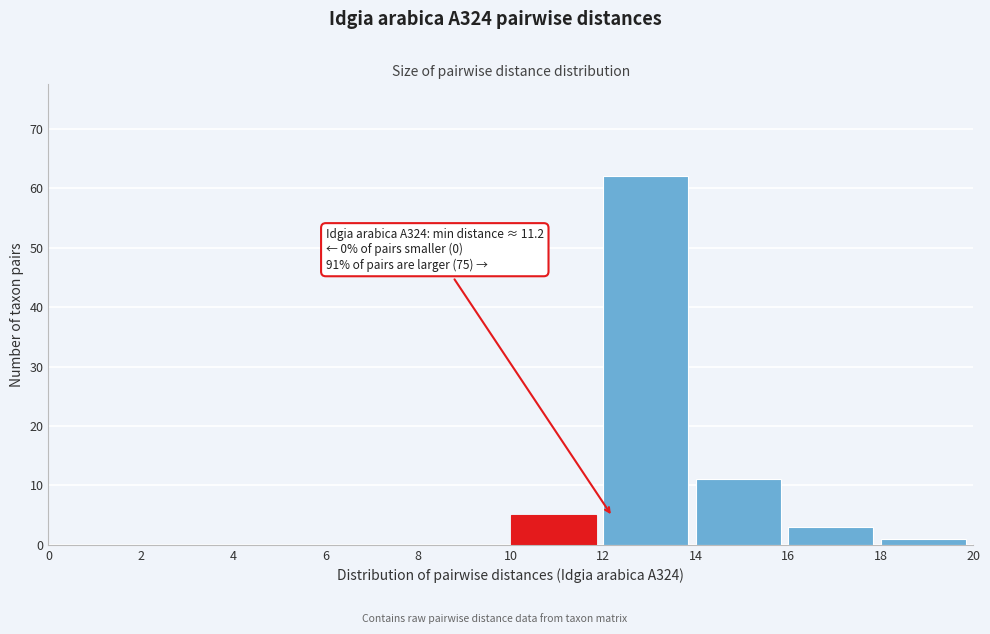

Over which range of the x-axis is the bar tallest?

12 to 14